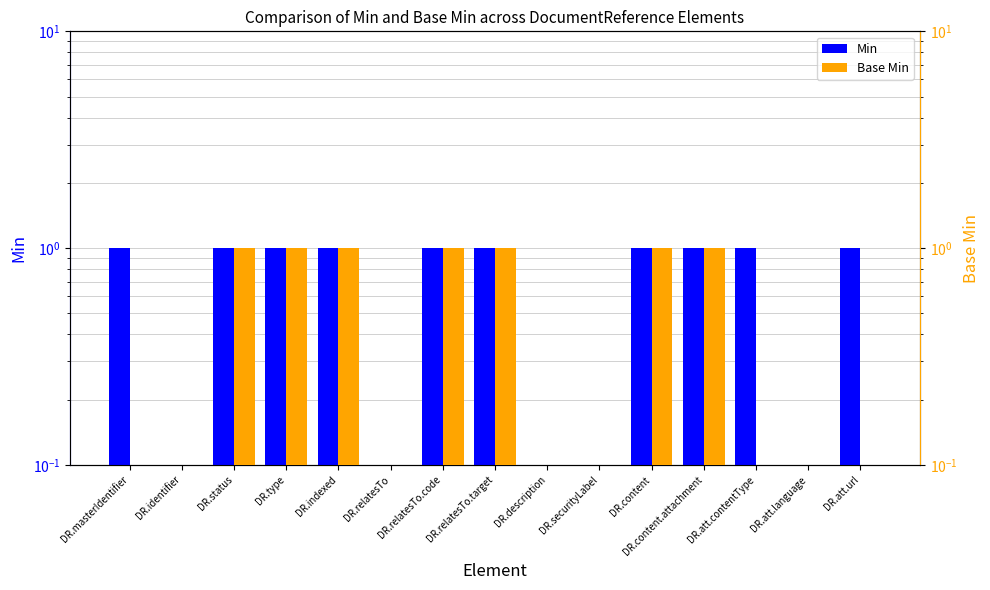

Reading left to right, list all the values displayed in this chart.

Min: 1	0	1	1	1	0	1	1	0	0	1	1	1	0	1
Base Min: 0	0	1	1	1	0	1	1	0	0	1	1	0	0	0